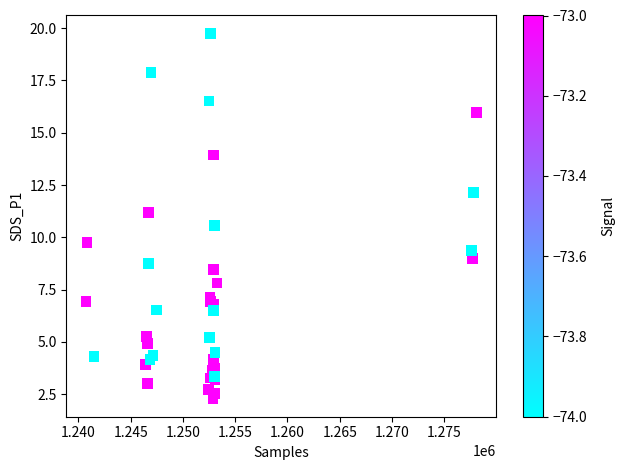

What Y value in the scatter plot is closest to 11?

11.2